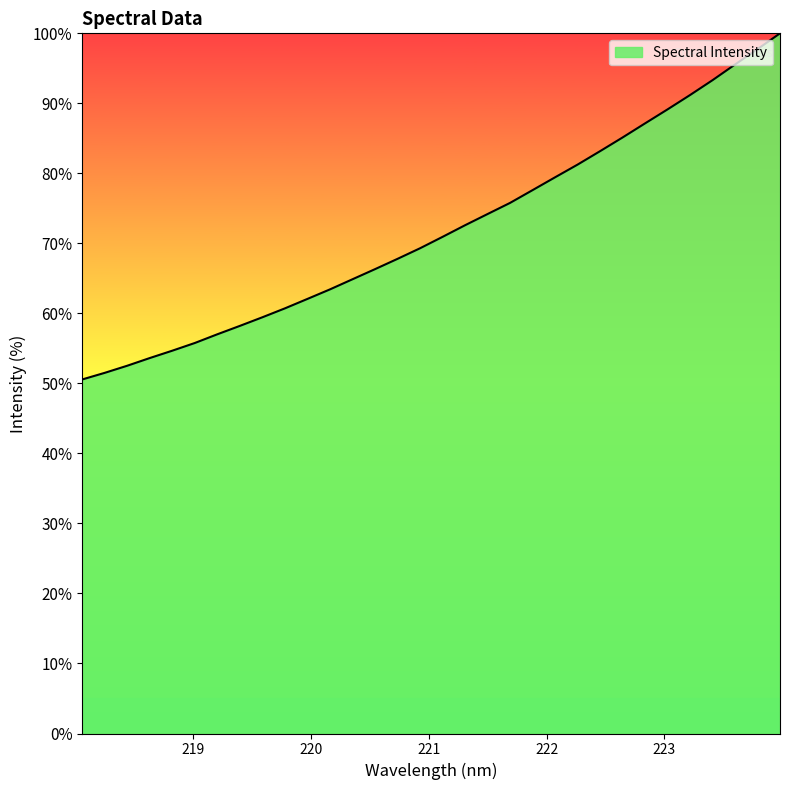

How many lines are shown in the chart?

1